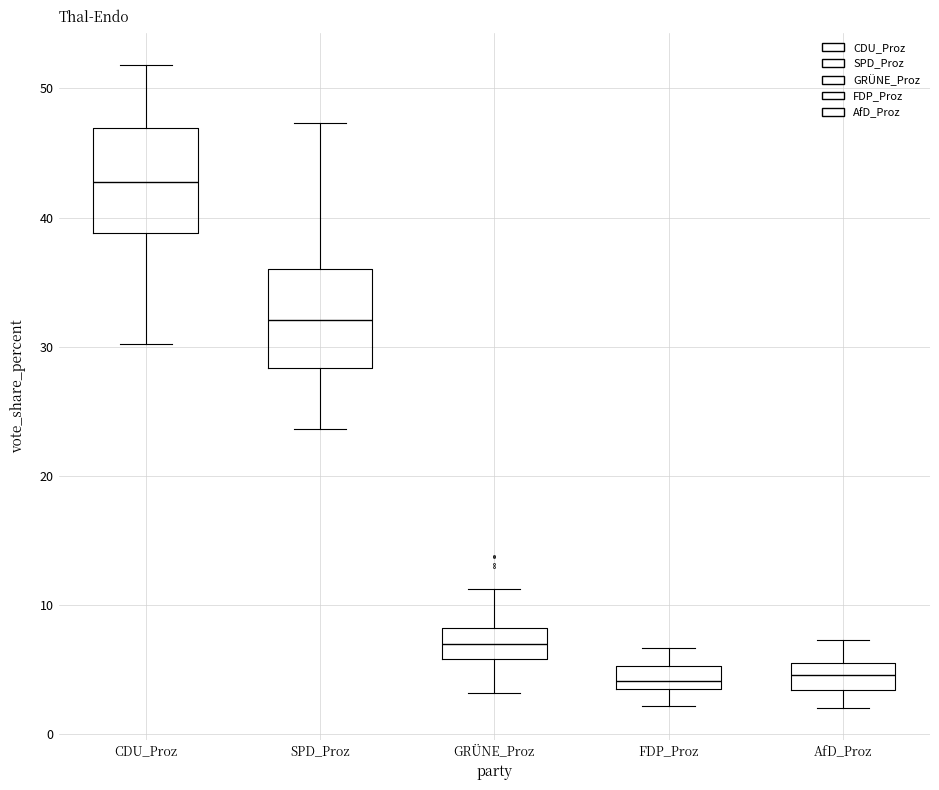

Reading left to right, transcribe this box plot: for each box, give where its median line is, the range the box spans, and where its two whiskers end, as read against the y-axis. The values are not printed on the chart, so give them approximately, as read against the axis.

CDU_Proz: median 43, box 39 to 47, whiskers 30 to 52
SPD_Proz: median 32, box 28 to 36, whiskers 24 to 47
GRÜNE_Proz: median 7, box 6 to 8, whiskers 3 to 11
FDP_Proz: median 4 (just above the box's lower edge), box 4 to 5, whiskers 2 to 7
AfD_Proz: median 5, box 3 to 6, whiskers 2 to 7